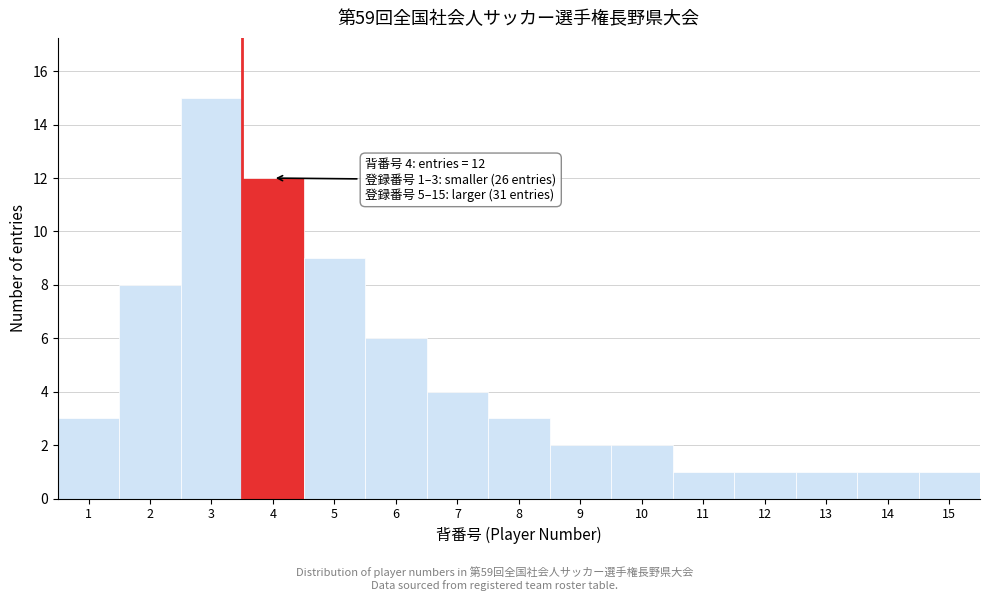

Reading right to left, extract all data points from this chart.

1	1	1	1	1	2	2	3	4	6	9	12	15	8	3